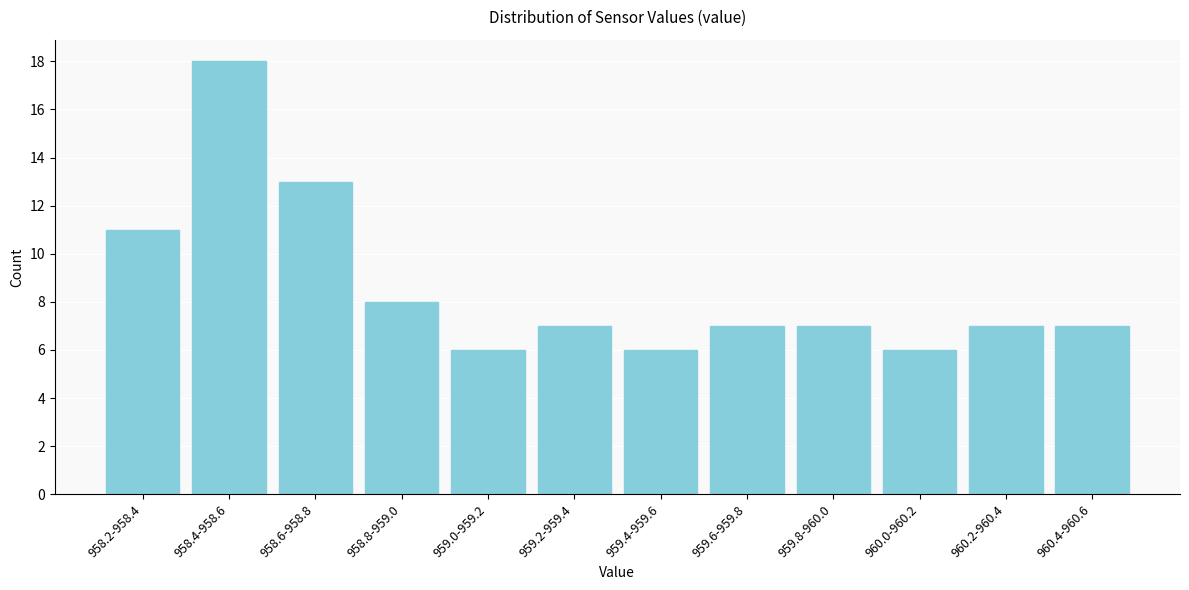

Reading left to right, transcribe all the data shown in this chart.

958.2-958.4=11	958.4-958.6=18	958.6-958.8=13	958.8-959.0=8	959.0-959.2=6	959.2-959.4=7	959.4-959.6=6	959.6-959.8=7	959.8-960.0=7	960.0-960.2=6	960.2-960.4=7	960.4-960.6=7